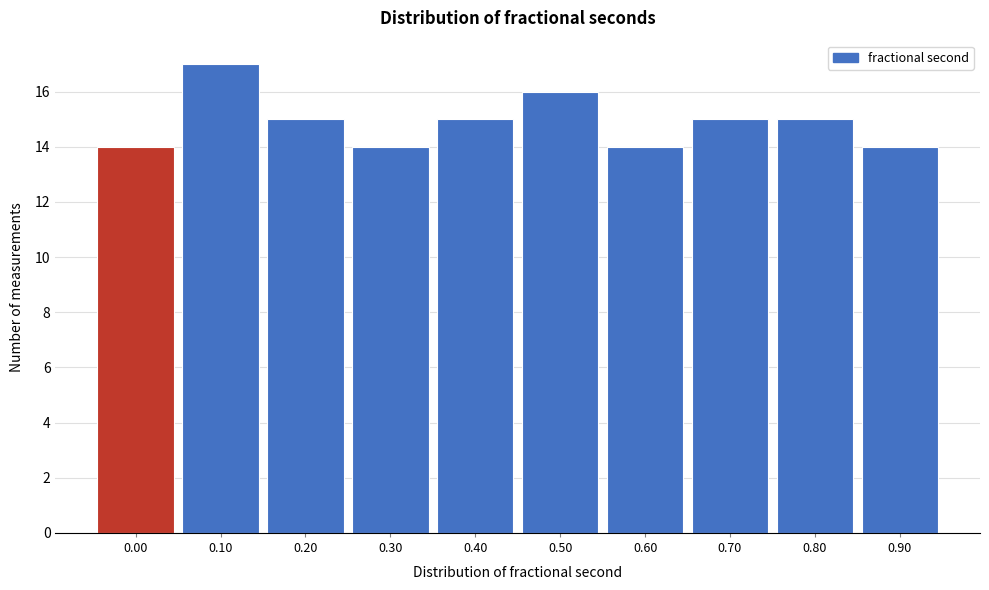

Reading left to right, list all the values displayed in this chart.

0.00=14	0.10=17	0.20=15	0.30=14	0.40=15	0.50=16	0.60=14	0.70=15	0.80=15	0.90=14